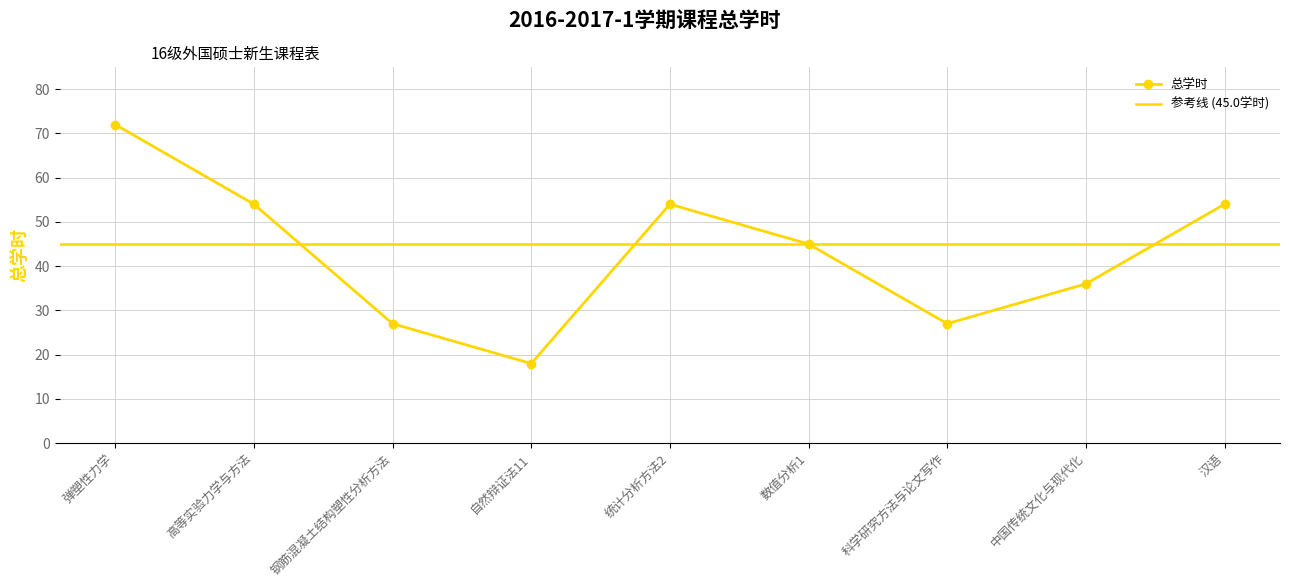

The value at 数值分析1 is 45. True or false?

True